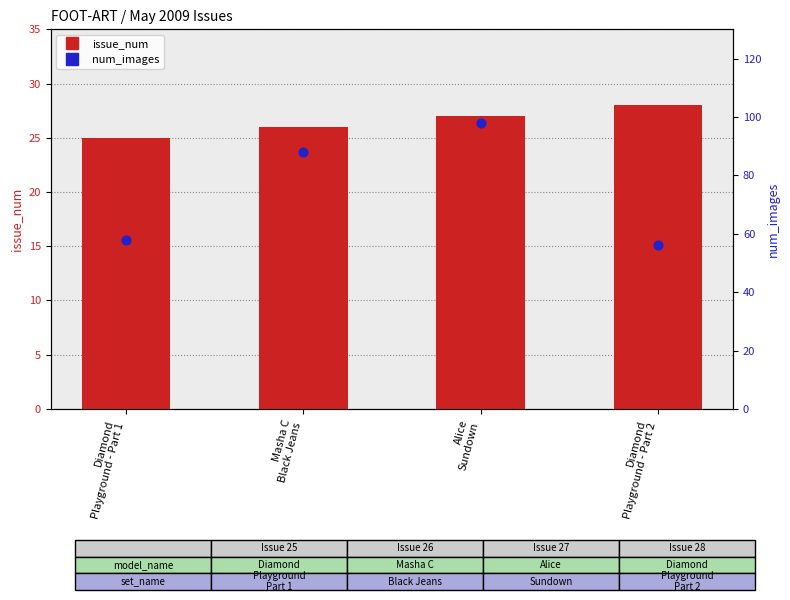

Is the value of issue_num at Diamond
Playground - Part 2 greater than the value of num_images at Diamond
Playground - Part 1?

No